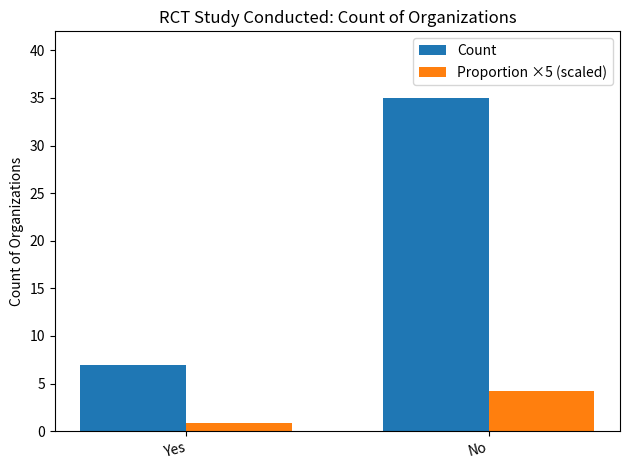

Is it true that Count equals 35.0 at No?

True